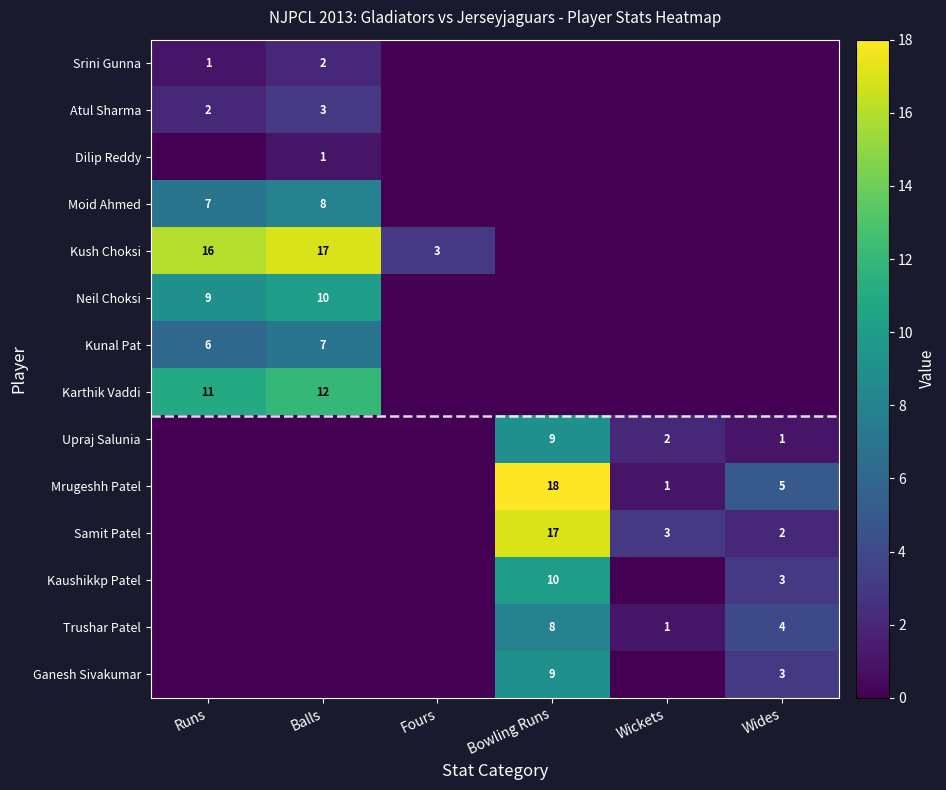

How many distinct data groups are displayed?

14